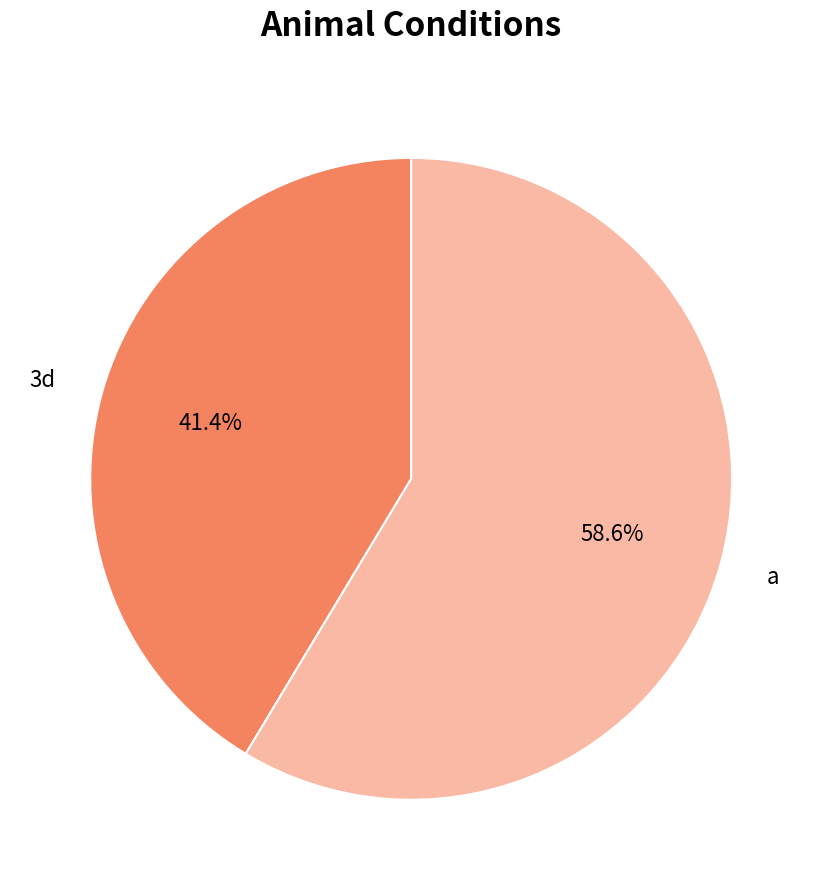

Is there any slice that represents more than half of the pie?

Yes